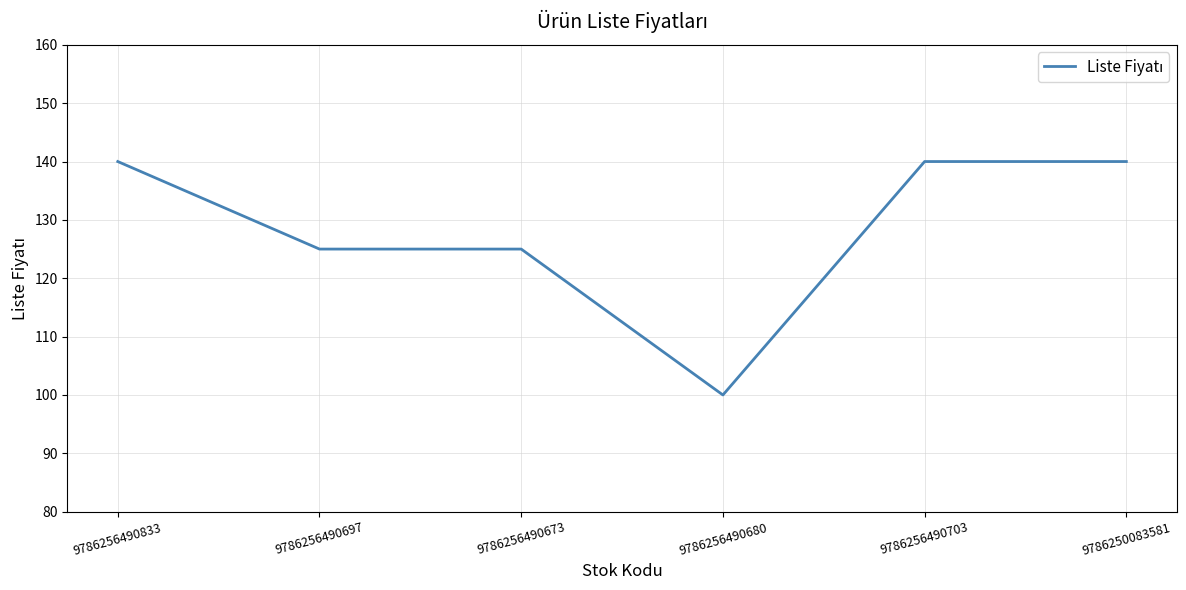

What is the difference between the maximum and minimum values?

40